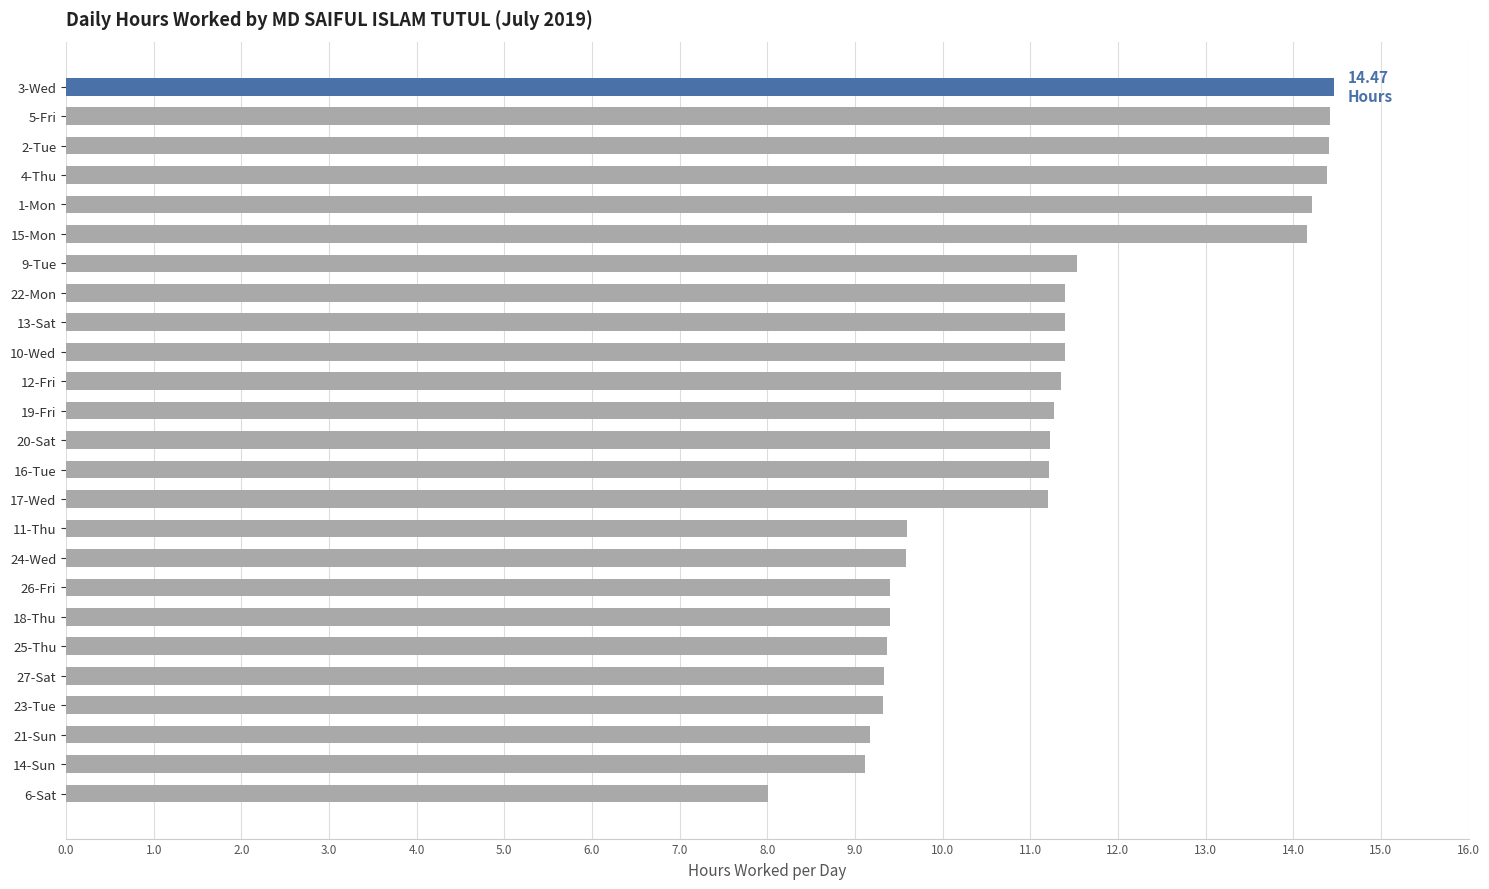

What is the difference between the maximum and second lowest values?

5.4